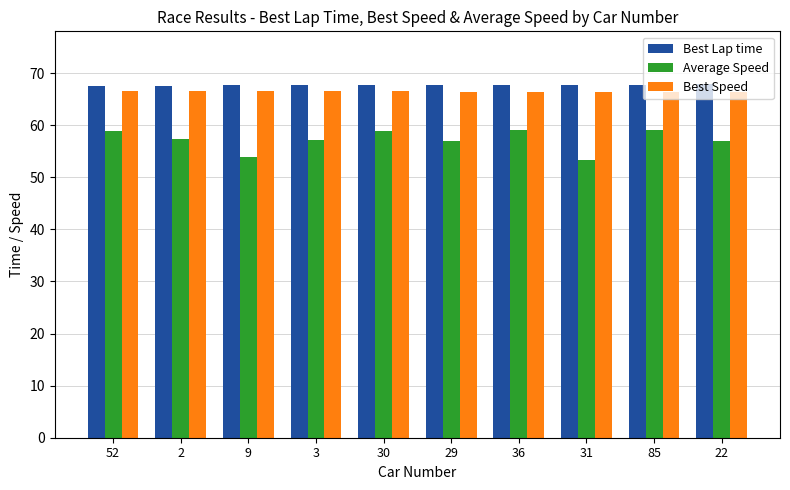

Is it true that Best Lap time equals 110.6 at 9?

False